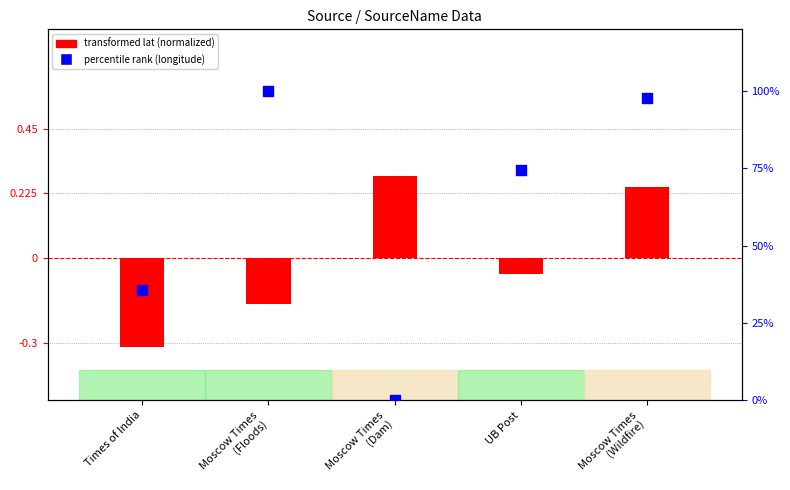

At which category is the sum across all series the highest?

Moscow Times
(Wildfire)